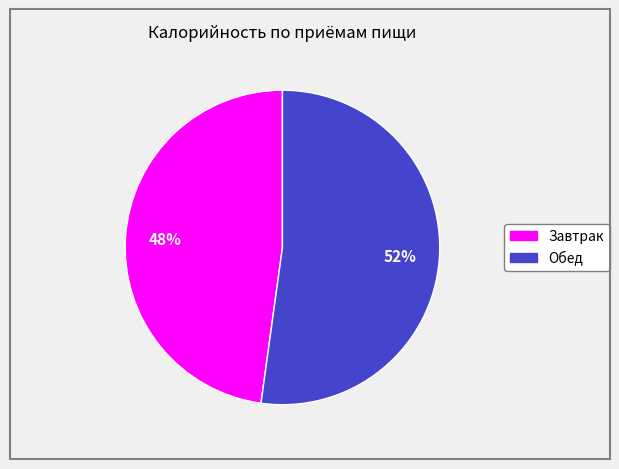

Rank the categories by value from lowest to highest.

Завтрак, Обед